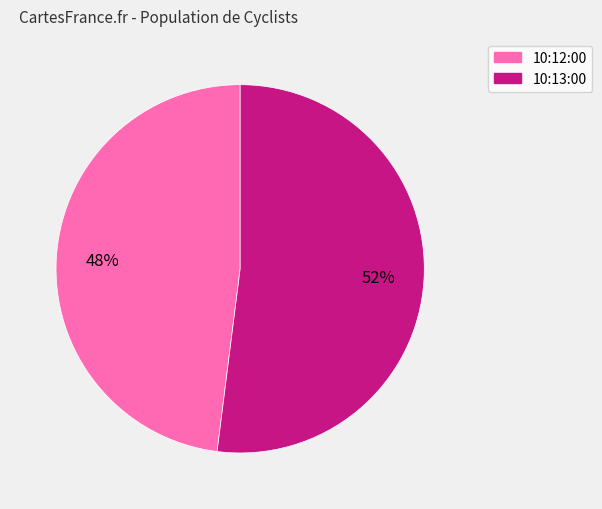

True or false: 10:13:00 accounts for 52% of the total.

True